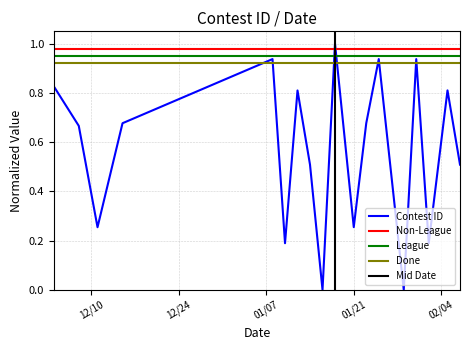

The value at 1/29/19 is 0.0. True or false?

False